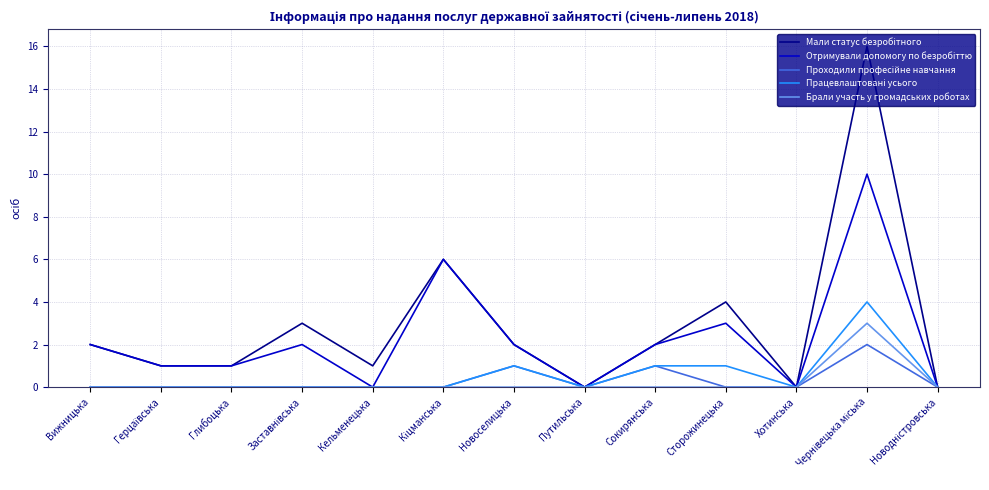

What position from the left is Хотинська?

11